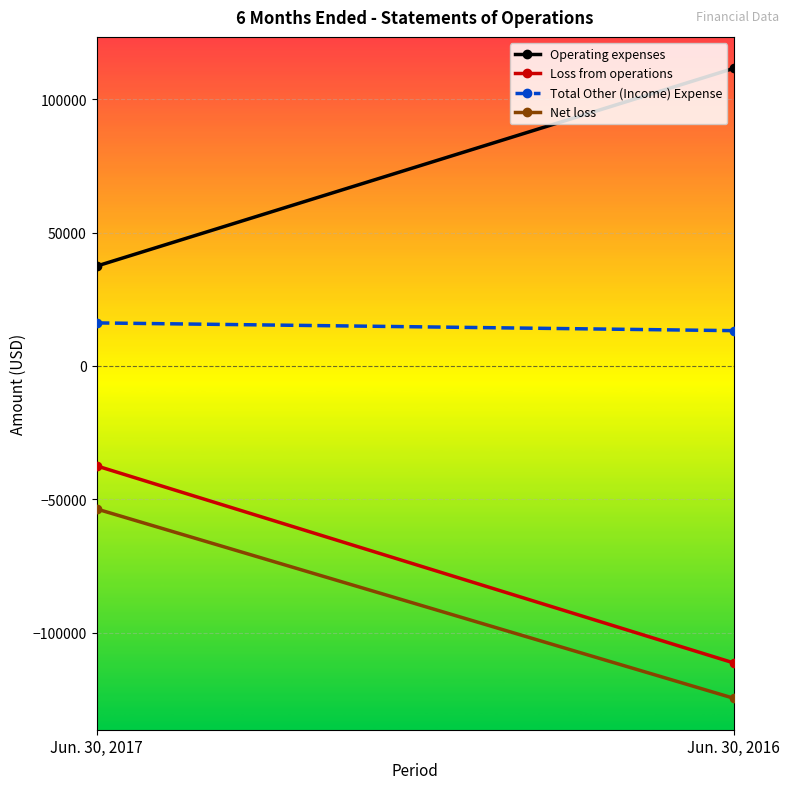

What is the difference between the Operating expenses values at Jun. 30, 2017 and Jun. 30, 2016?

74091